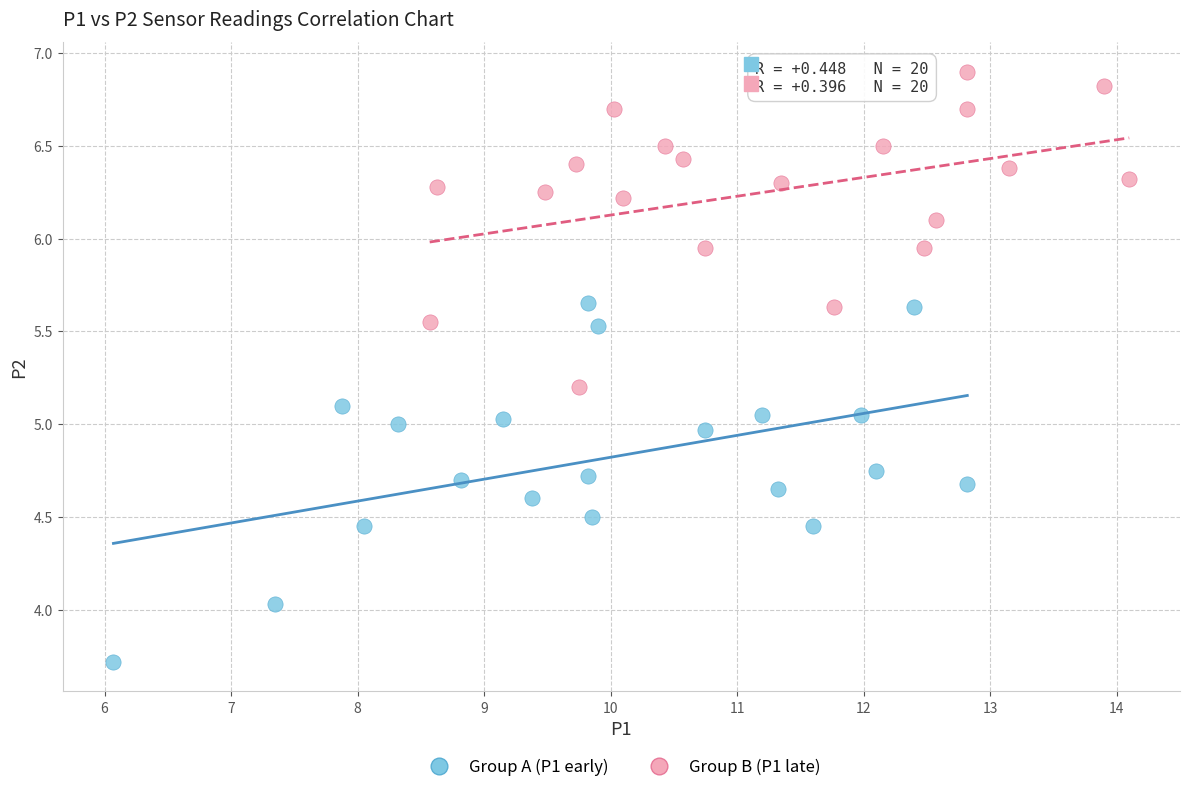

Which series reaches the minimum Y coordinate?

Group A (P1 early)